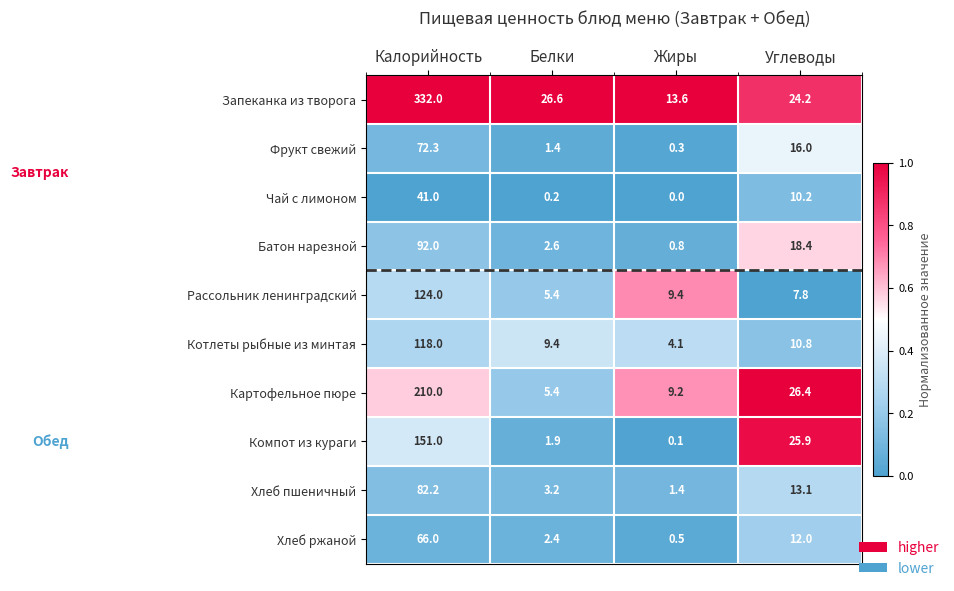

What is the difference between the maximum and second lowest values in the Чай с лимоном series?

40.8